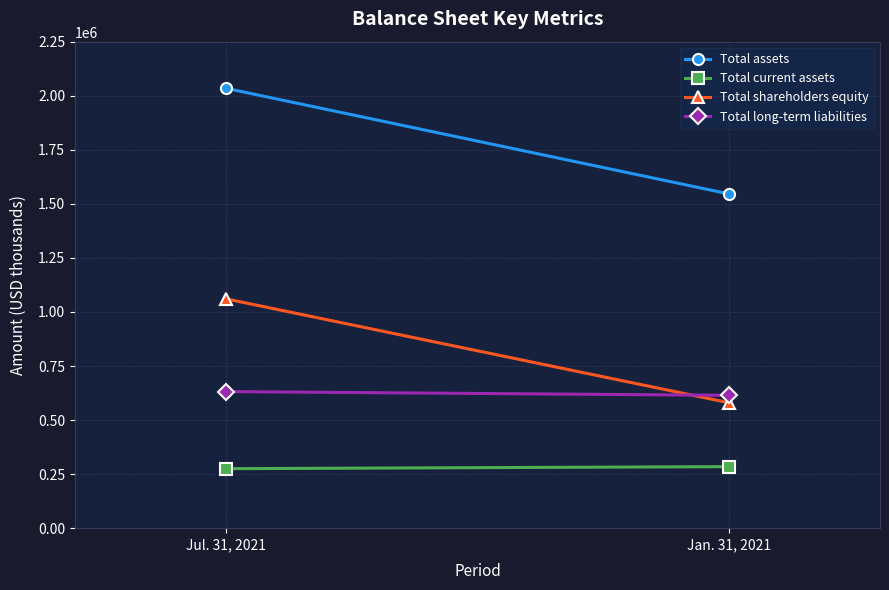

True or false: Total shareholders equity has a value of 1060675 at Jul. 31, 2021.

True